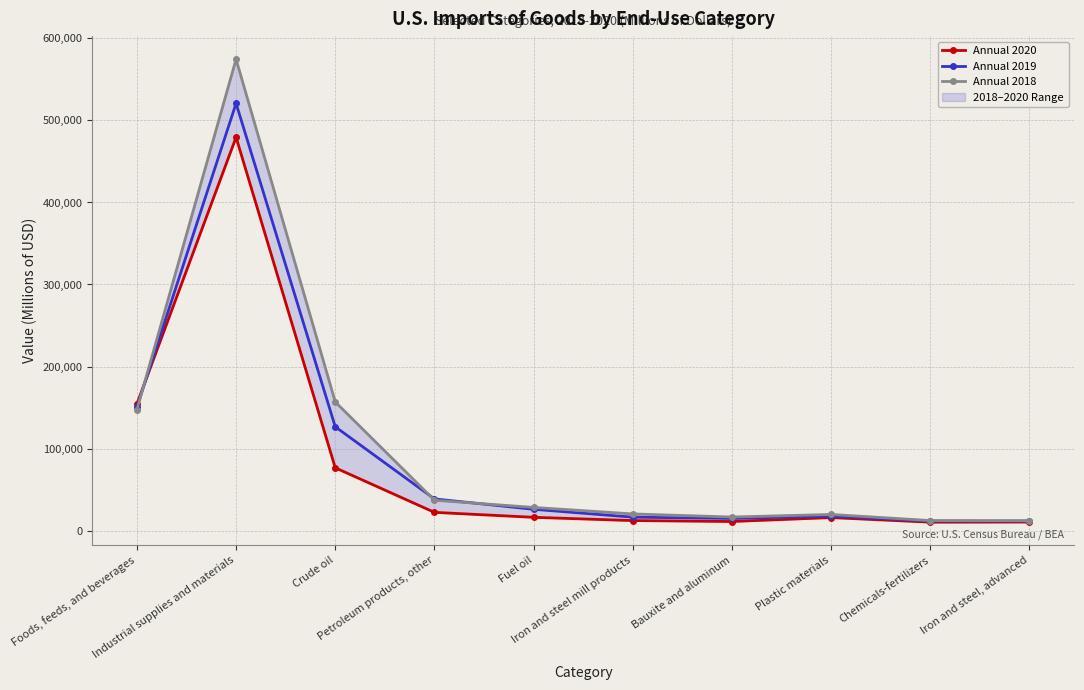

Reading left to right, extract all data points from this chart.

Annual 2020: 154333	479517	76513	22162	16118	12136	11009	15796	10204	10335
Annual 2019: 150510	520839	126521	38565	25896	16292	14716	17536	11467	11597
Annual 2018: 147262	574630	156810	36975	28166	20253	16473	19602	12154	11898